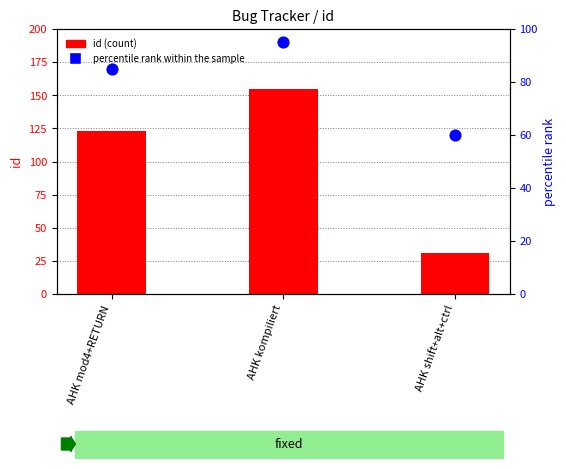

Which series has the largest total across all categories?

id (count)